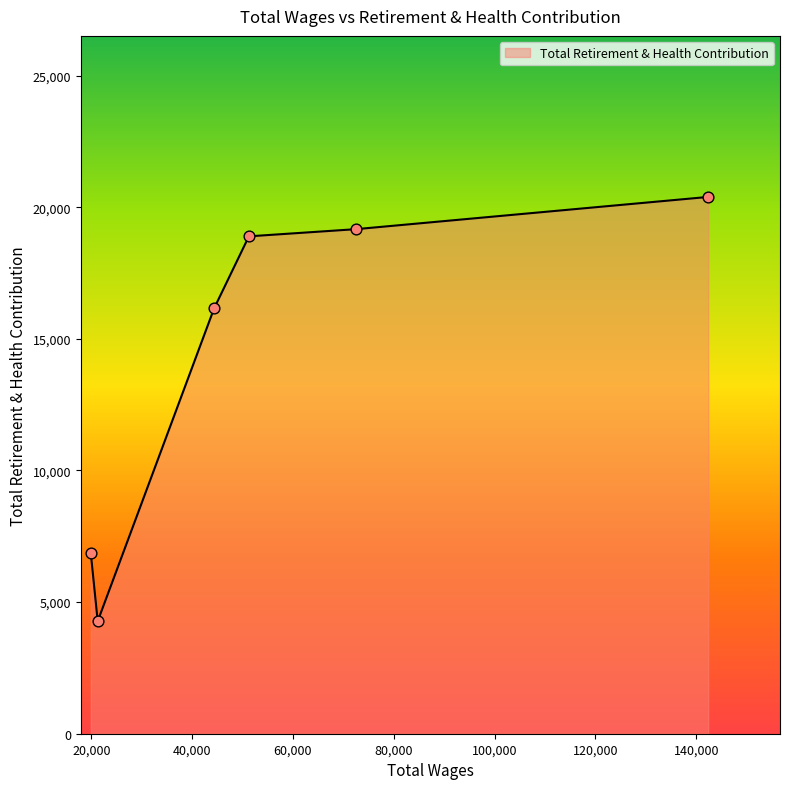

What is the maximum value shown in the chart?

20392